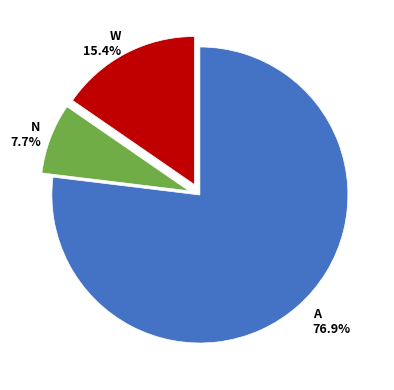

Does A account for over 50% of the chart?

Yes